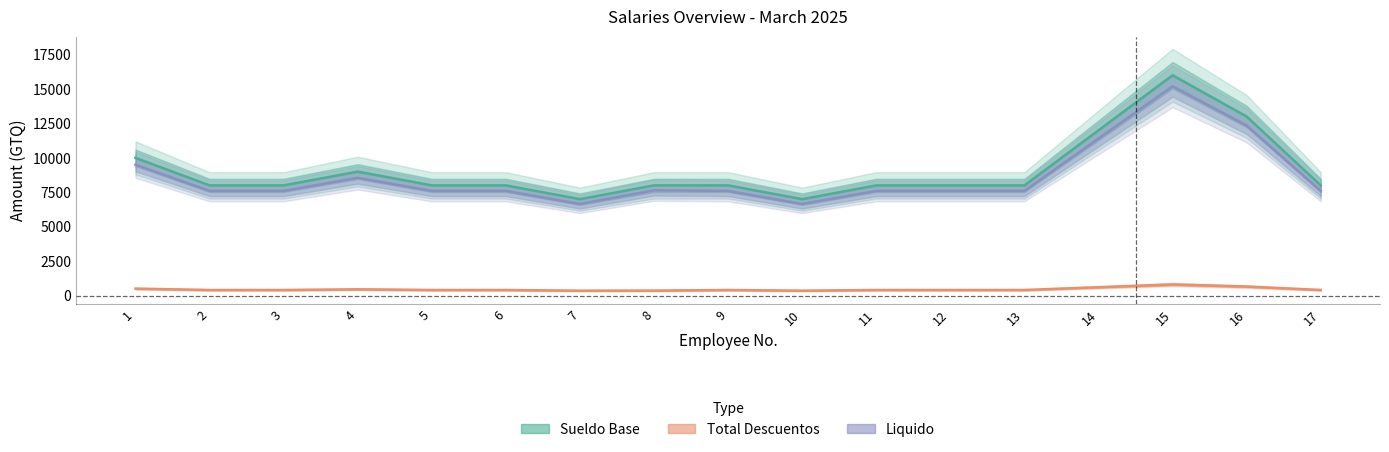

Count the number of data series in this chart.

3